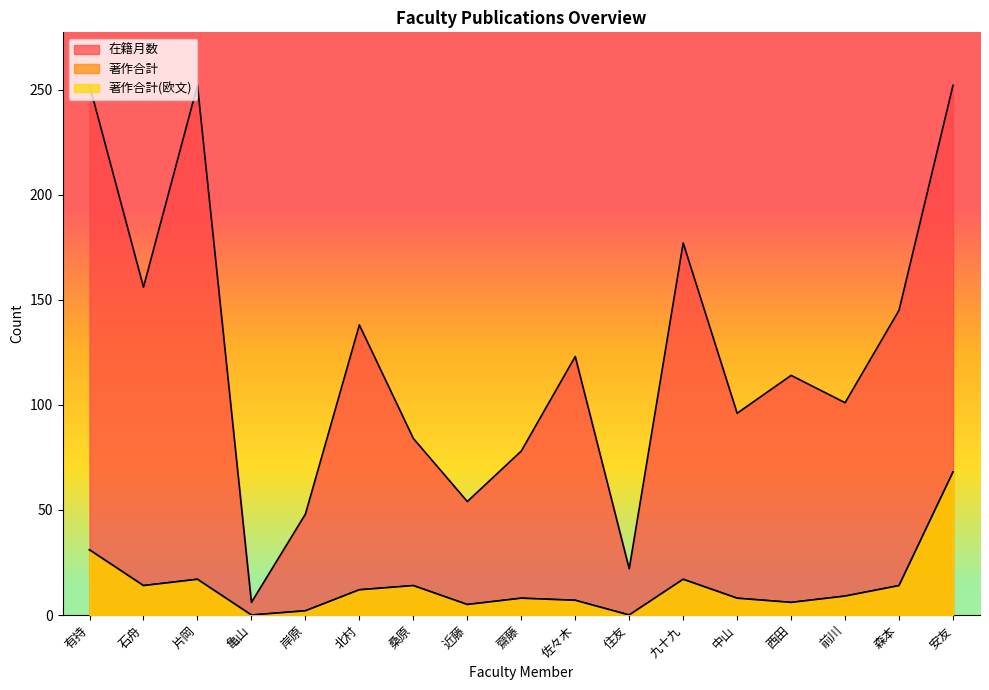

Read the 著作合計(欧文) value at 西田.

6